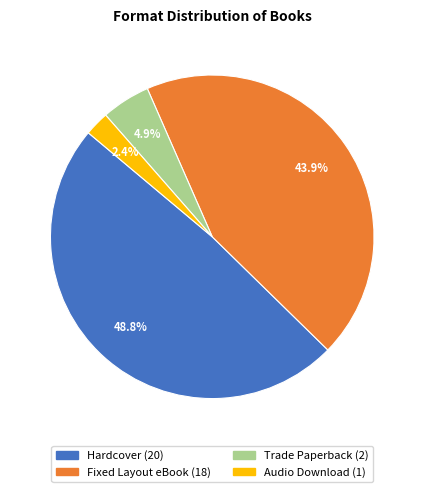

Between Hardcover and Trade Paperback, which is larger?

Hardcover